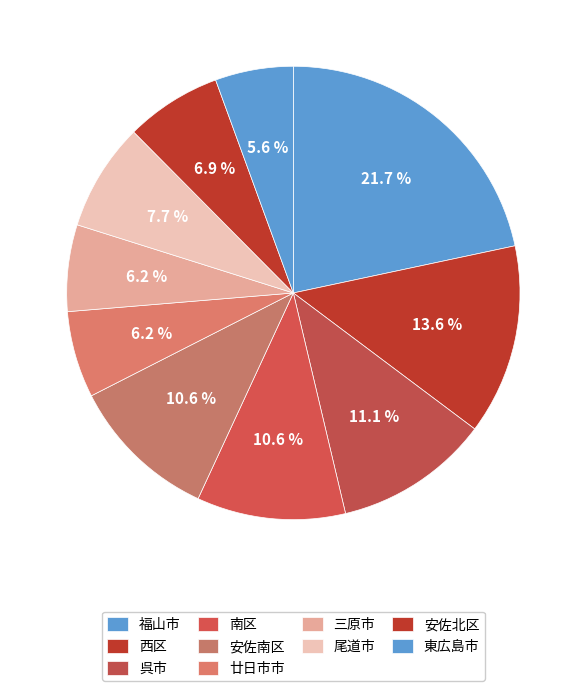

To the nearest percent, what percentage of the pie is 東広島市?

6%